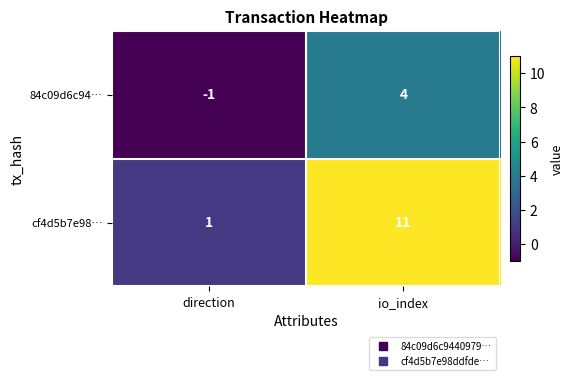

Which series has the largest range (max minus min)?

cf4d5b7e98…